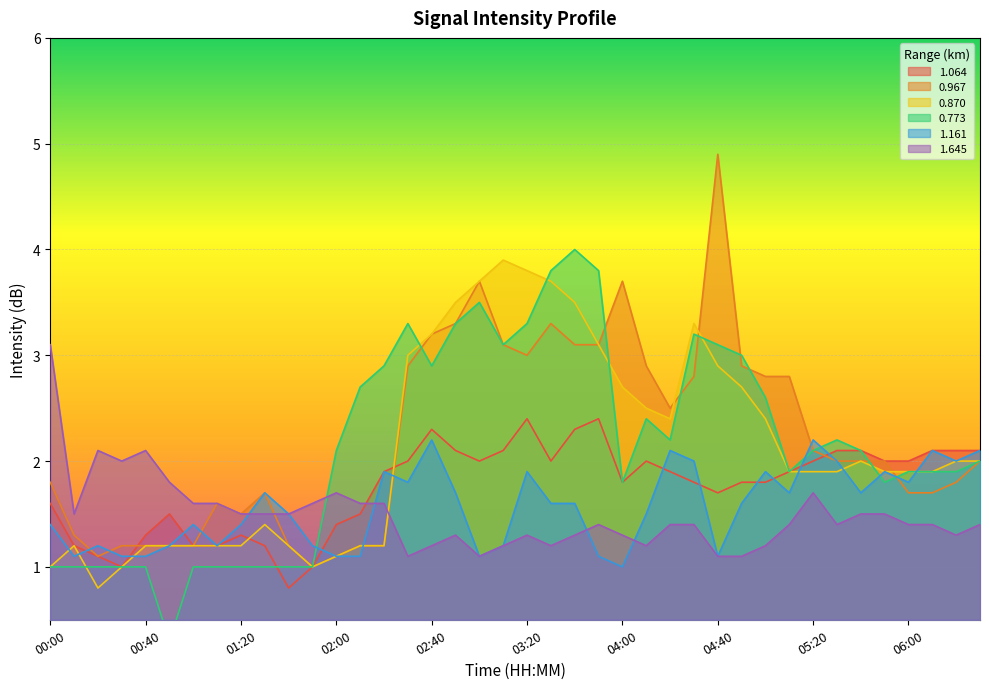

What is the approximate value of 0.870 at 00:30?

1.0